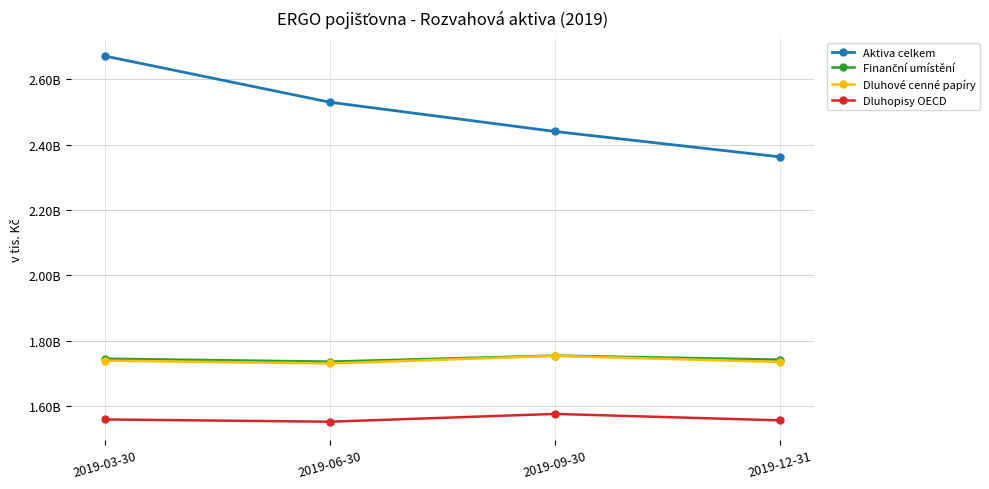

At which category is the sum across all series the highest?

2019-03-30